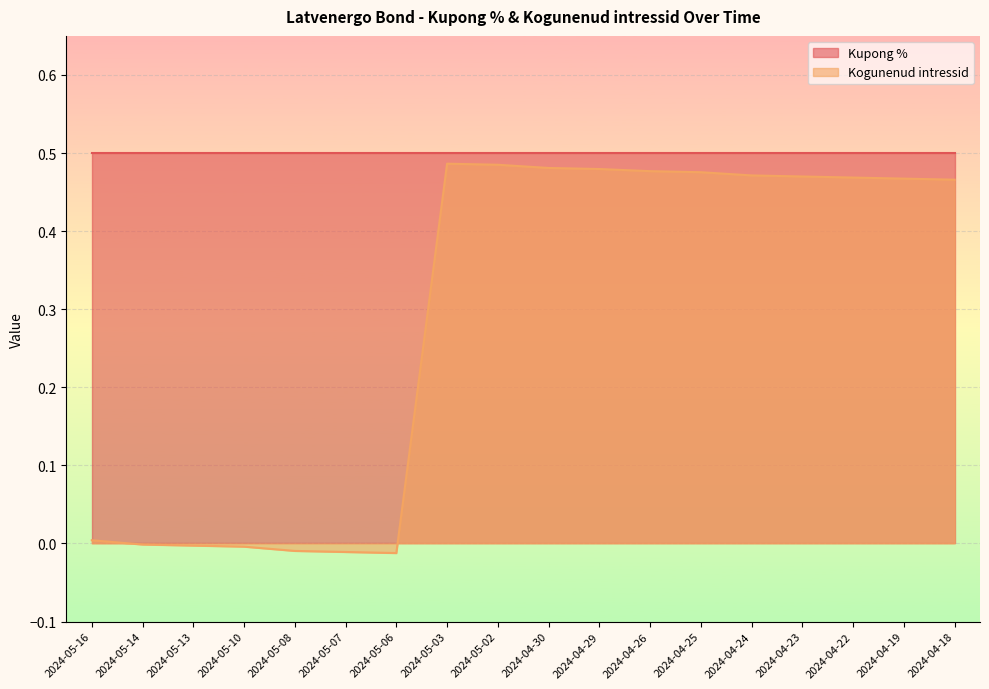

Between 2024-04-26 and 2024-05-02, which is larger?

2024-05-02